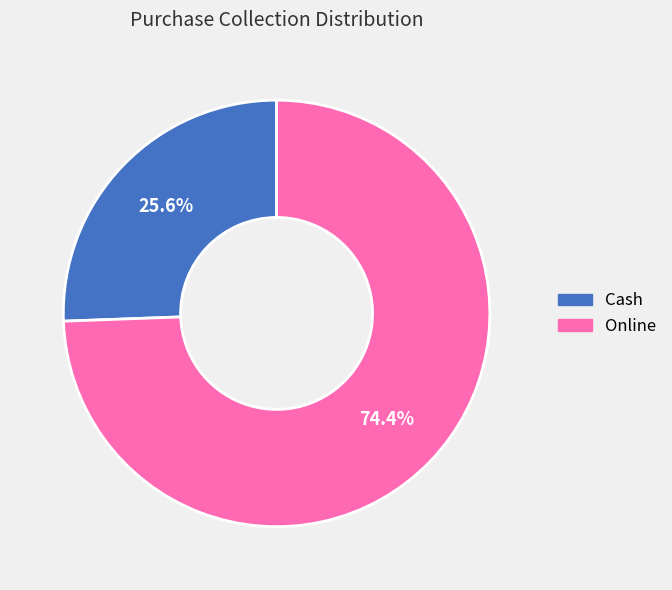

Count the number of slices in the pie.

2